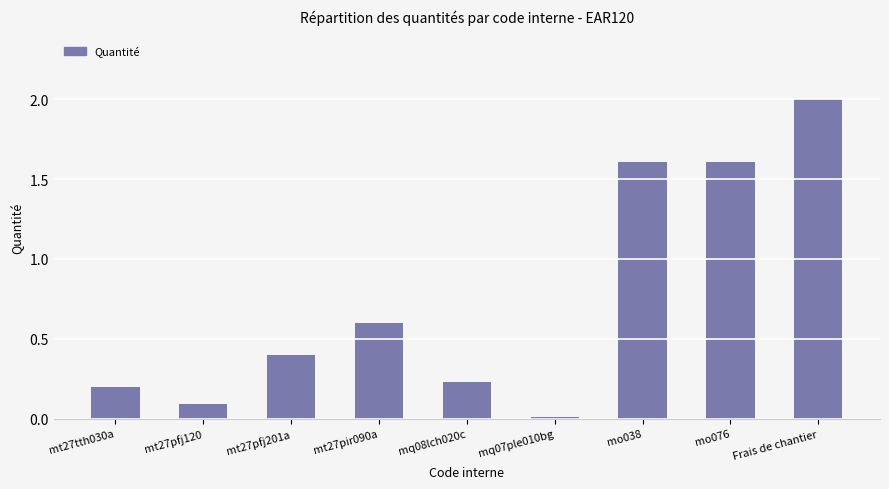

Does the chart contain stacked bars?

No